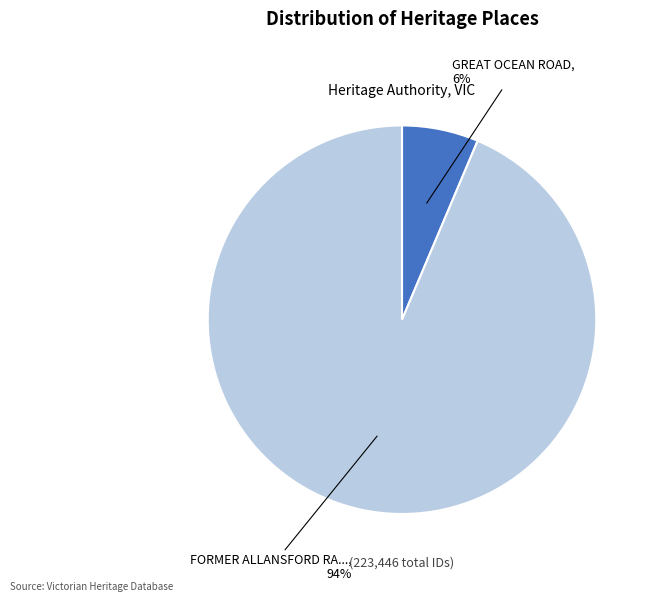

To the nearest percent, what is the average slice percentage?

50%